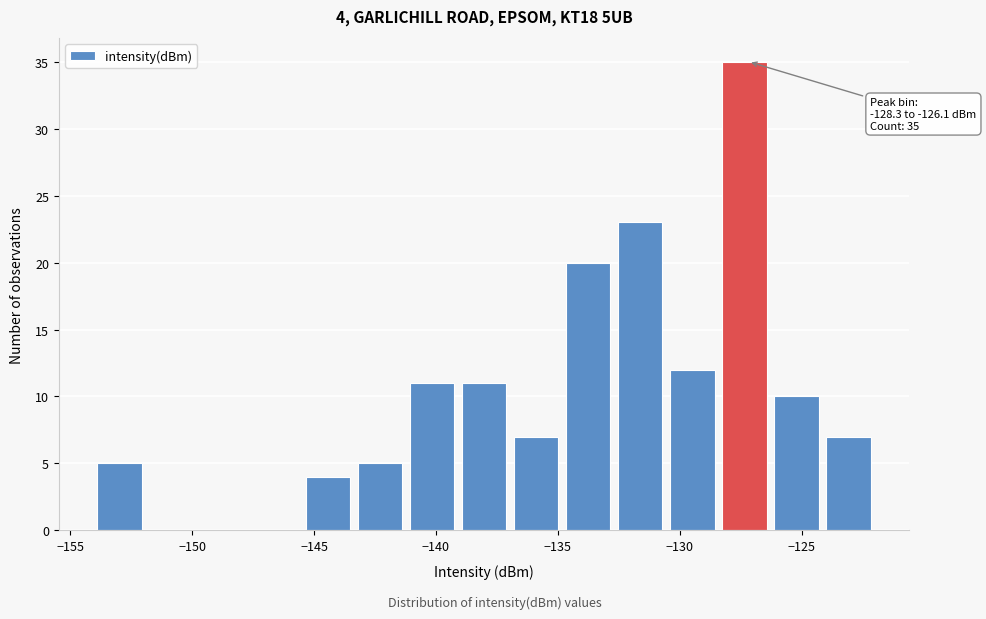

Which range on the x-axis has the tallest bar?

-128.5 to -126.0